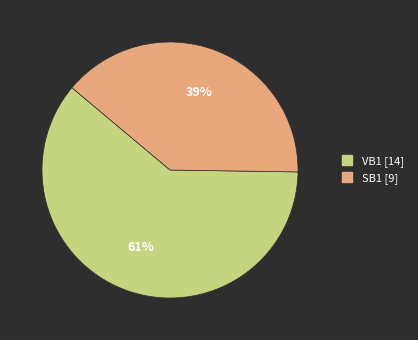

Which category has the smallest portion of the pie?

SB1